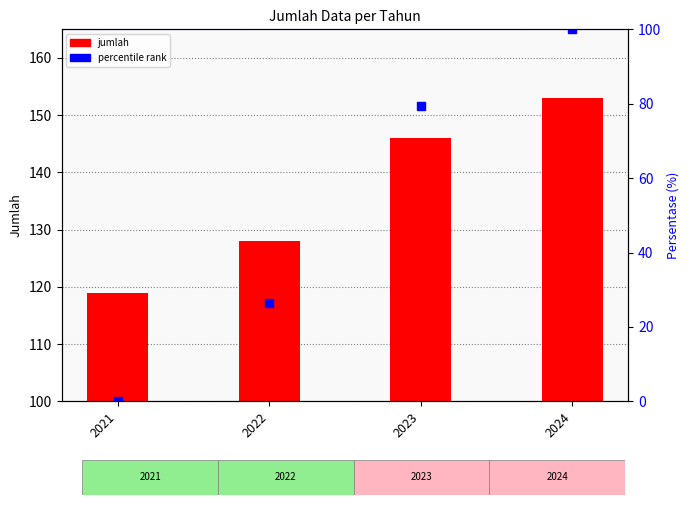

Which label corresponds to the smallest value in the chart?

2021